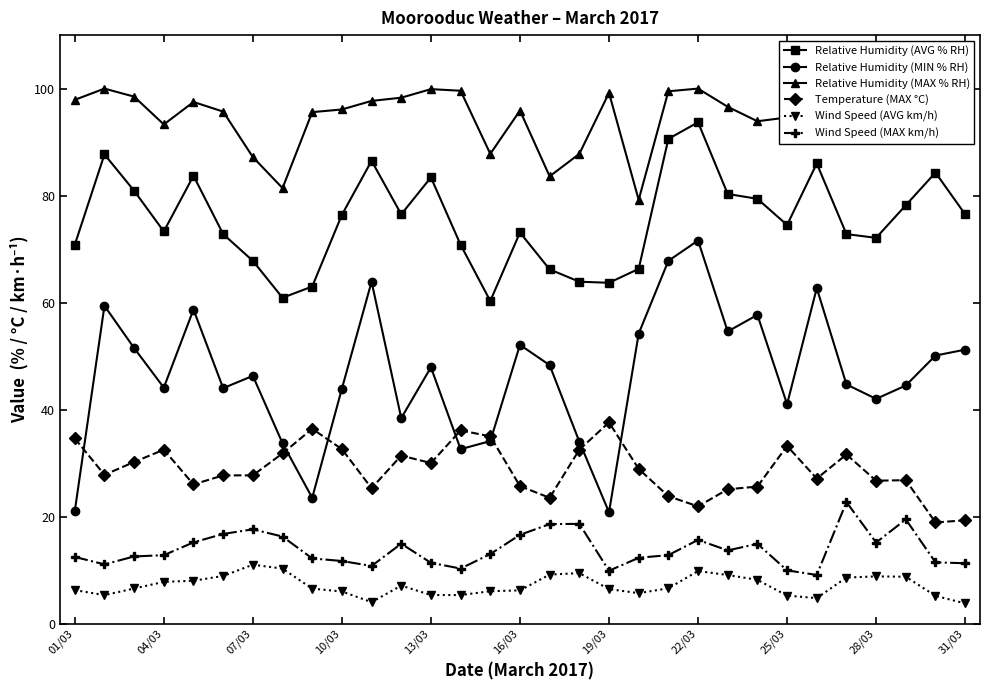

At how many categories does at least one series exceed 17?

31